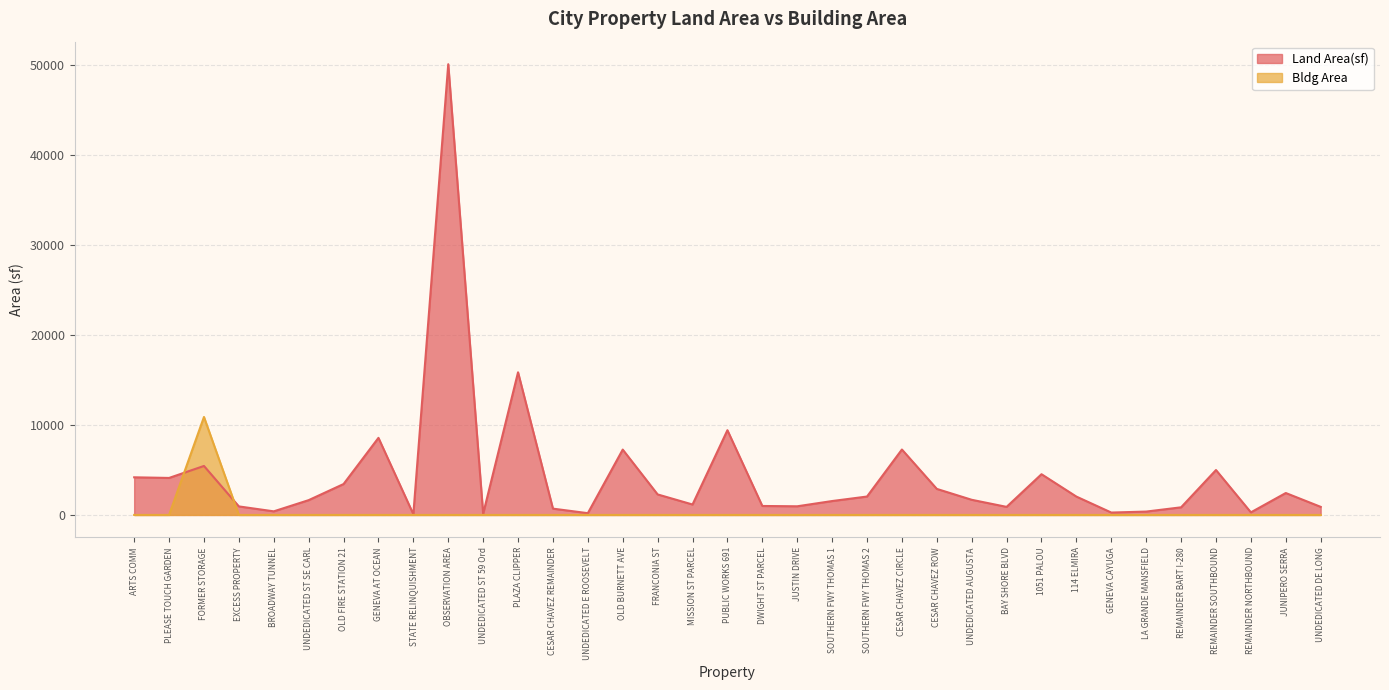

How many intersections are there between Land Area(sf) and Bldg Area?

2